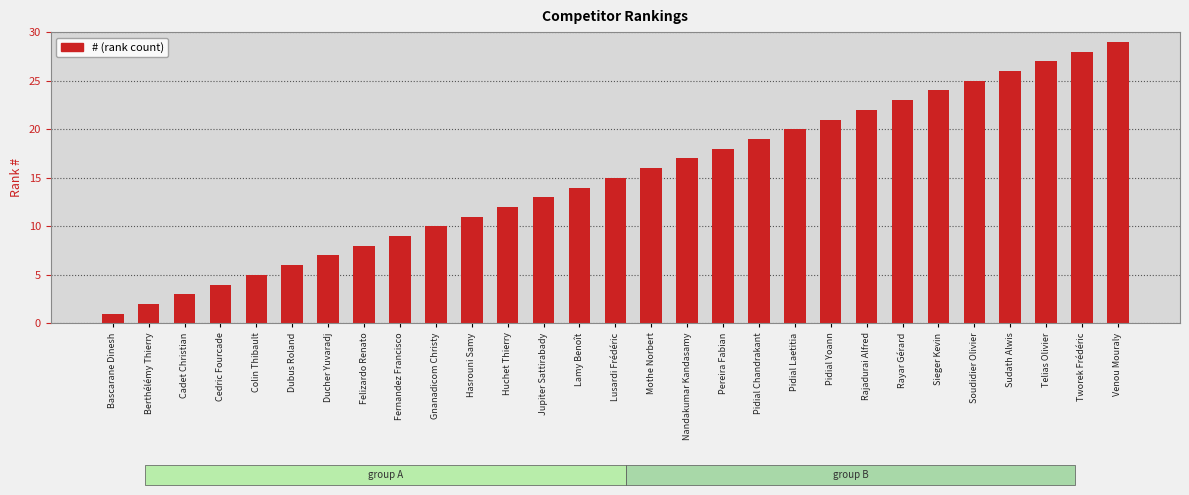

Is it true that the value at Pidial Laetitia is 8?

False